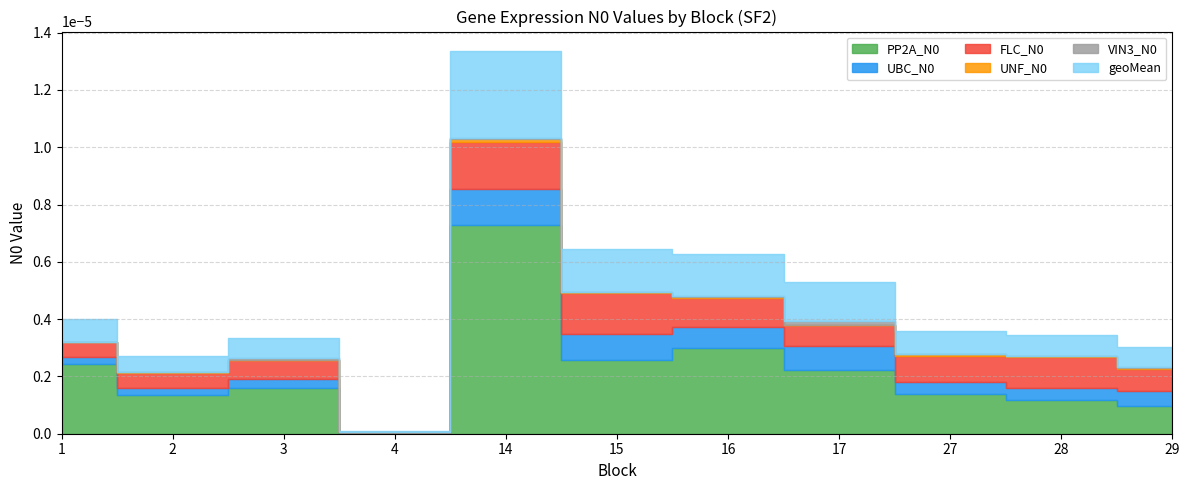

Which series has the largest range (max minus min)?

PP2A_N0